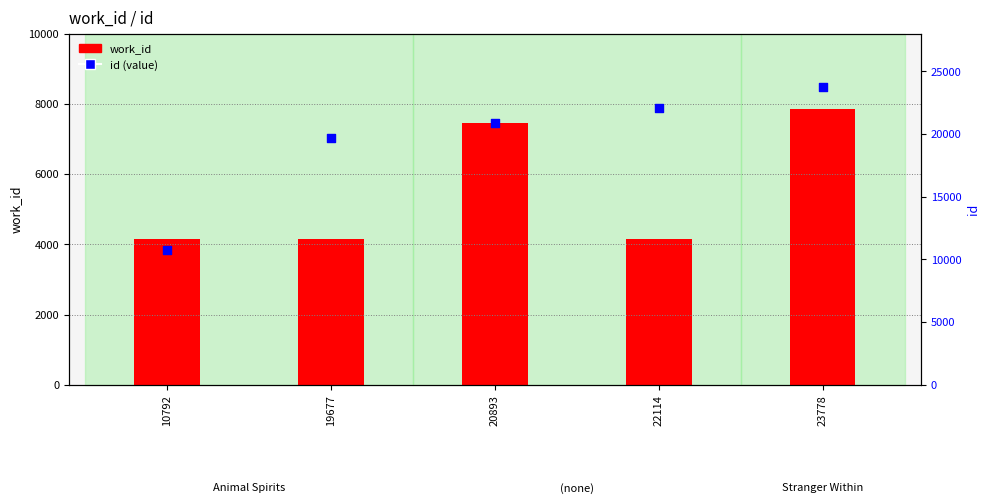

Is the value of work_id (count) at 10792 greater than the value of id (value) at 23778?

No